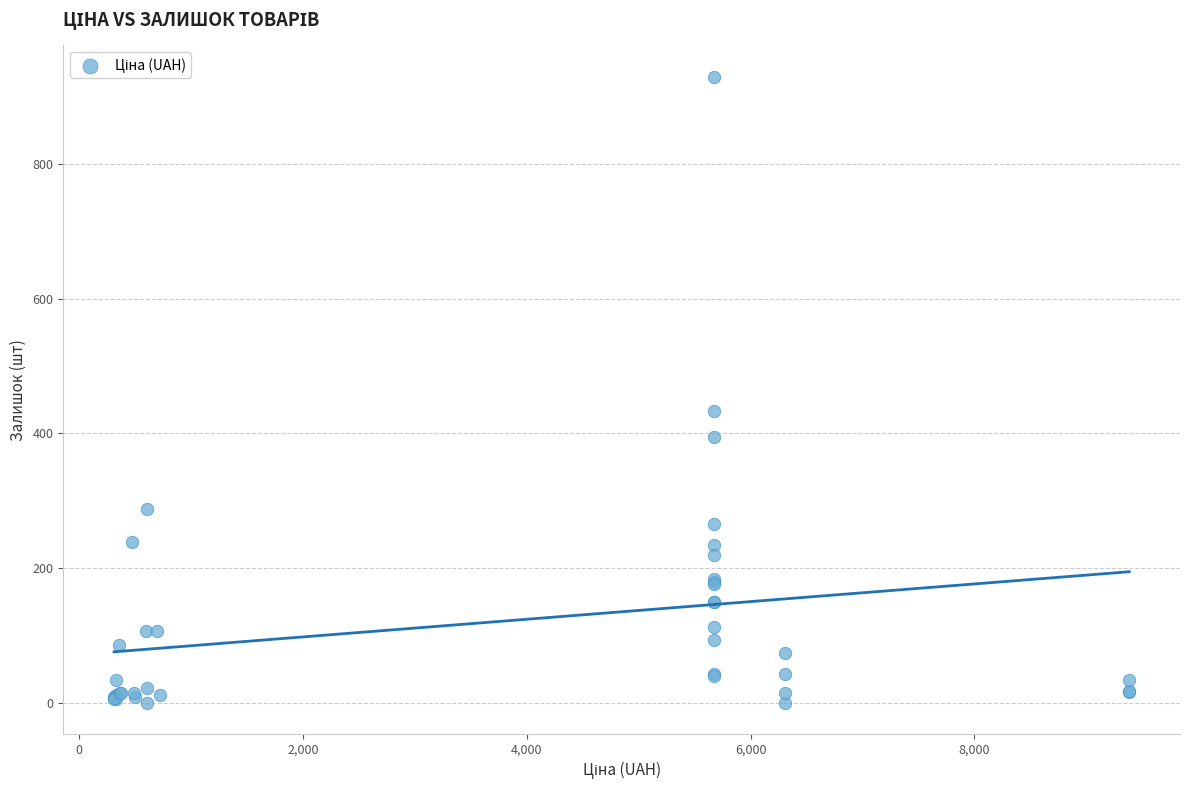

What Y value in the scatter plot is closest to 465?

434